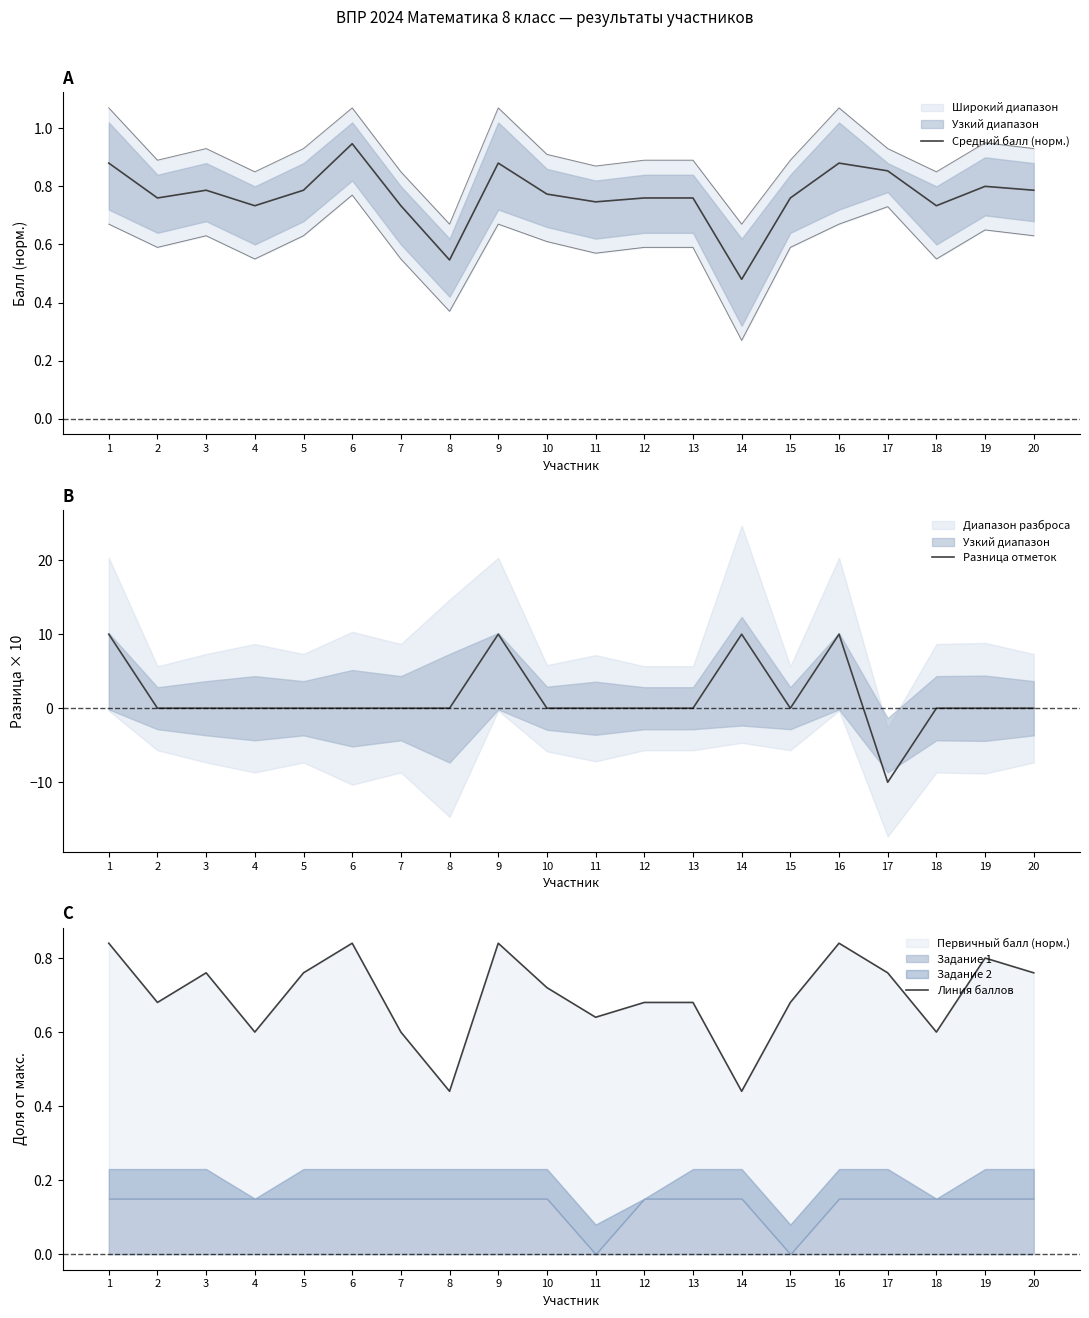

Which series ends up on top after the final intersection of Линия баллов and Разница отметок?

Линия баллов